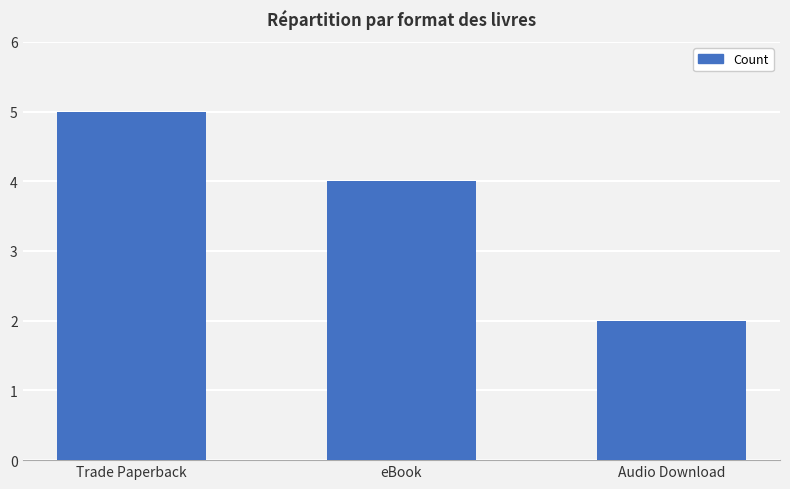

What is the average value?

4